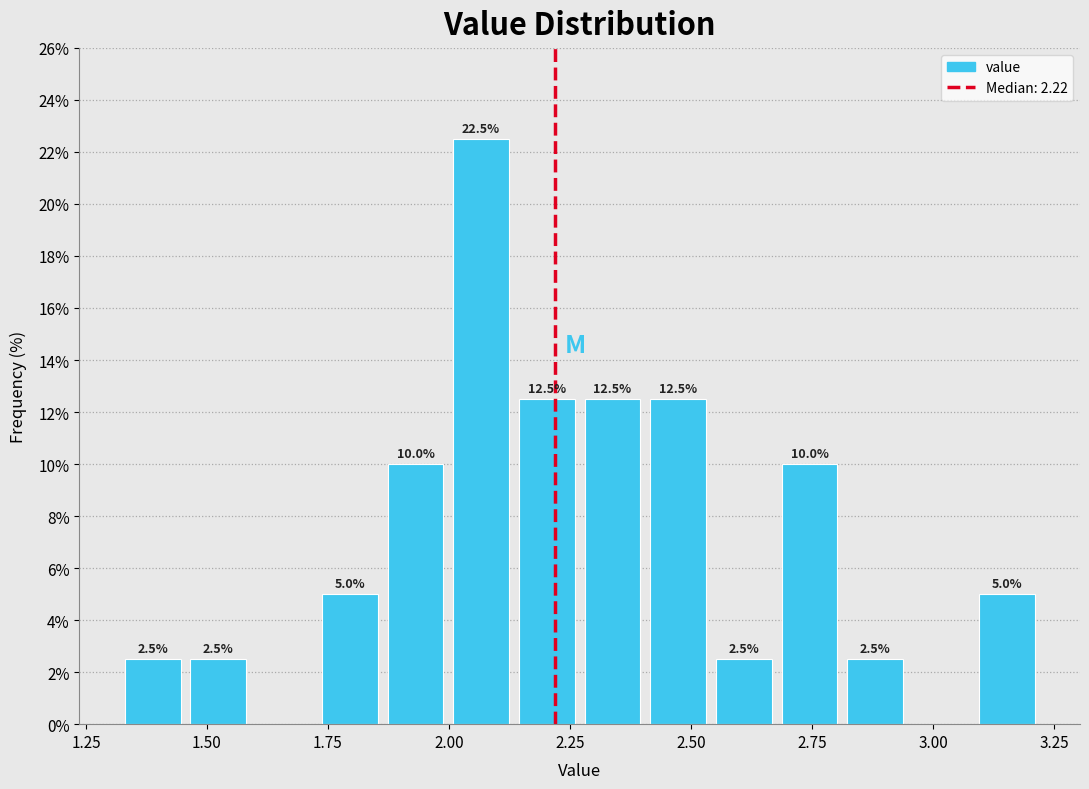

Read against the x-axis, roughly where is the centre of the tallest bar?

2.05